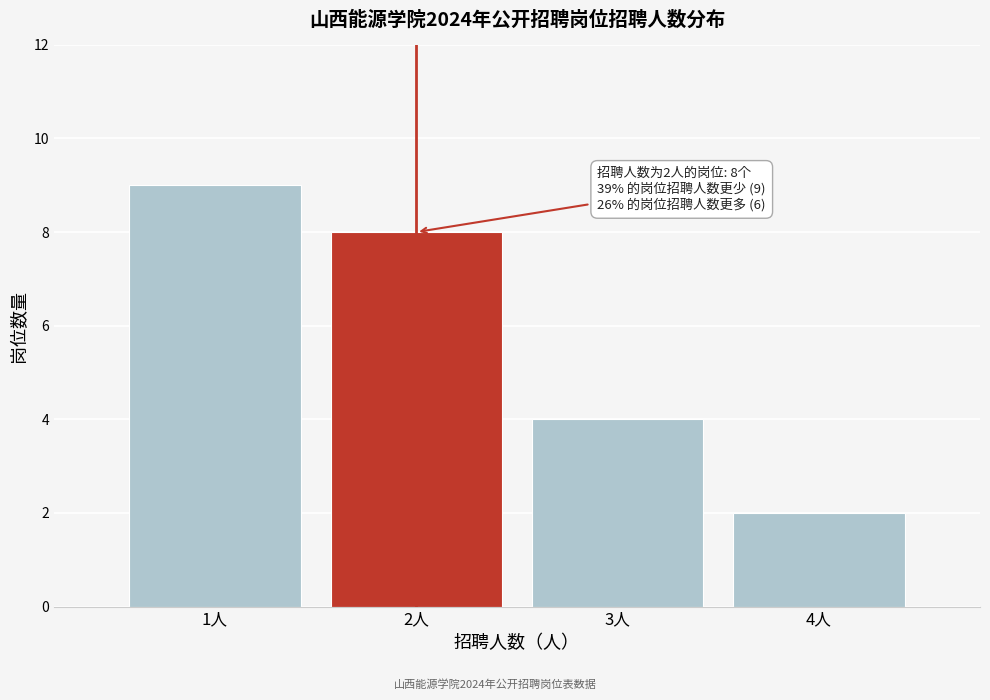

Reading left to right, what are all the values shown in this chart?

1人=9	2人=8	3人=4	4人=2